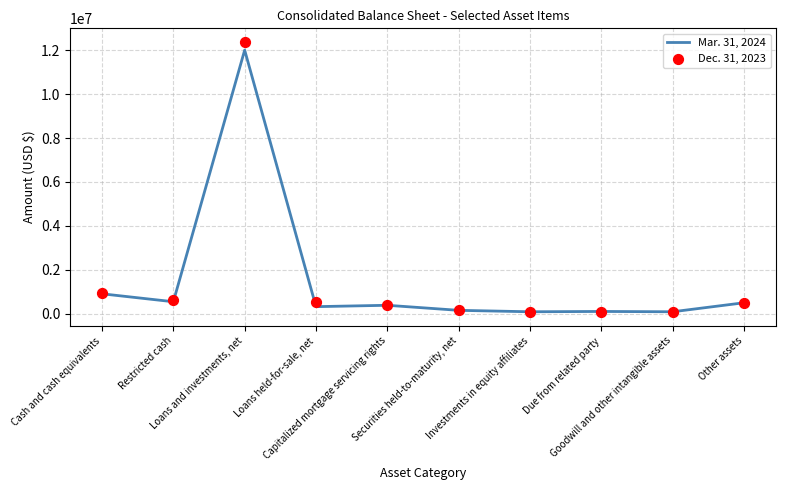

Which series reaches the minimum Y coordinate?

Dec. 31, 2023